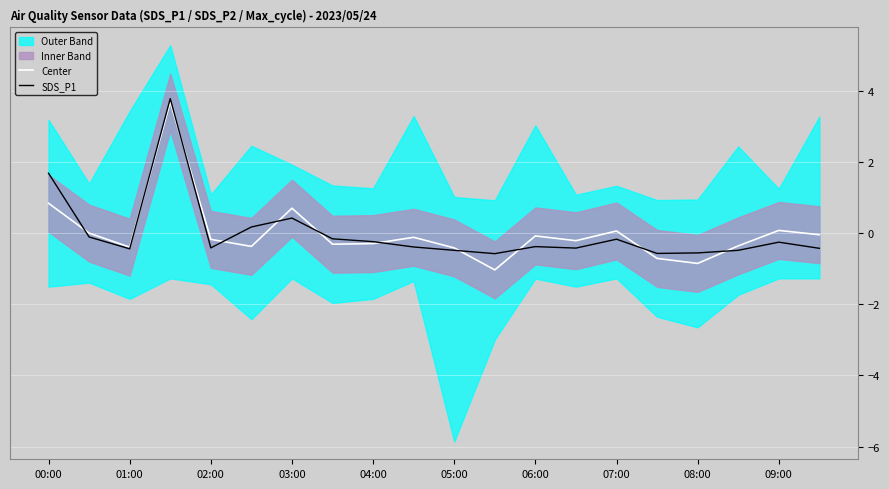

Where is SDS_P1 nearest to the value 1?

03:00